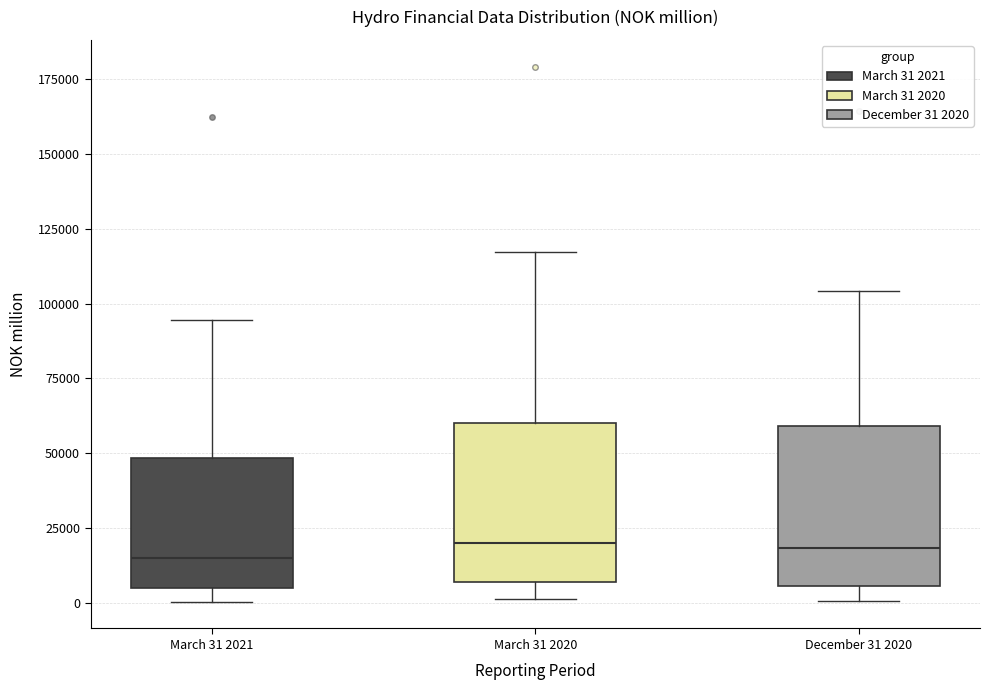

Reading left to right, transcribe this box plot: for each box, give where its median line is, the range the box spans, and where its two whiskers end, as read against the y-axis. The values are not printed on the chart, so give them approximately, as read against the axis.

March 31 2021: median 15000, box 5000 to 50000, whiskers 0 to 95000
March 31 2020: median 20000, box 5000 to 60000, whiskers 0 to 115000
December 31 2020: median 20000, box 5000 to 60000, whiskers 0 to 105000